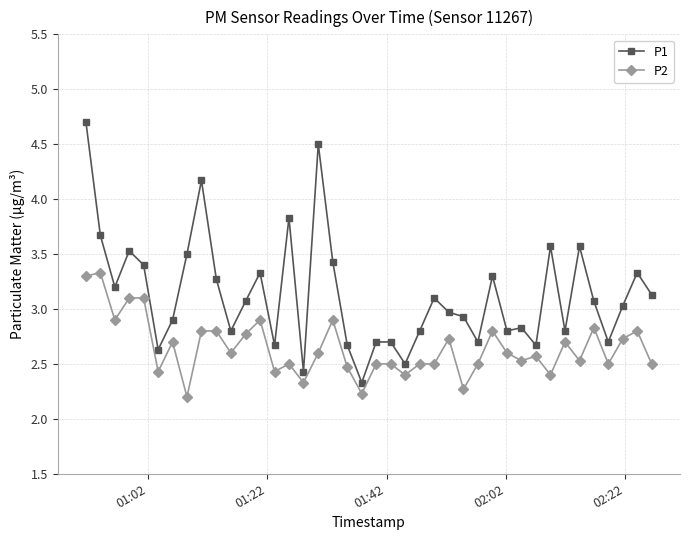

What are all the series names shown in the legend?

P1, P2